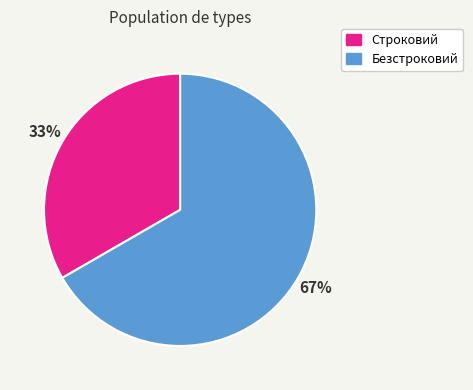

How many segments does this pie chart have?

2